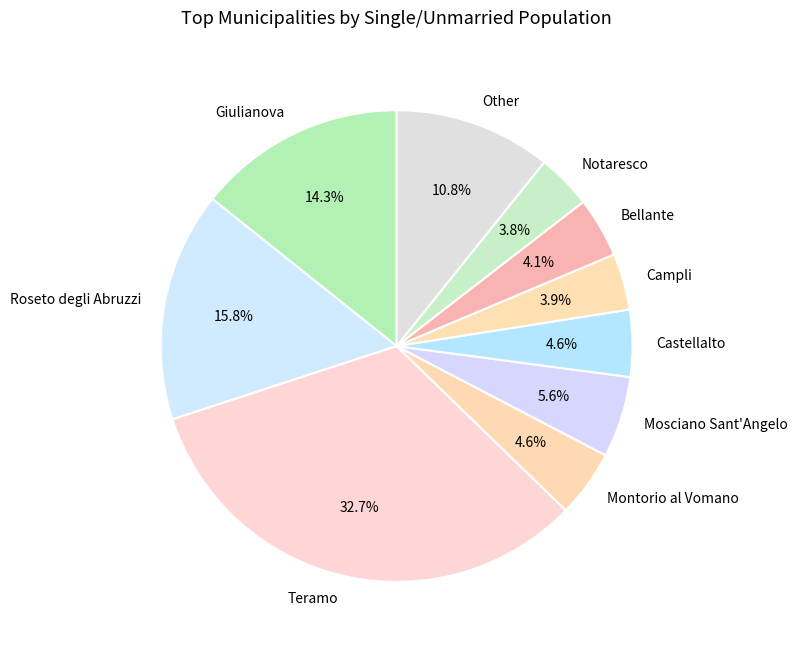

Is it true that Giulianova is 14% of the pie?

True